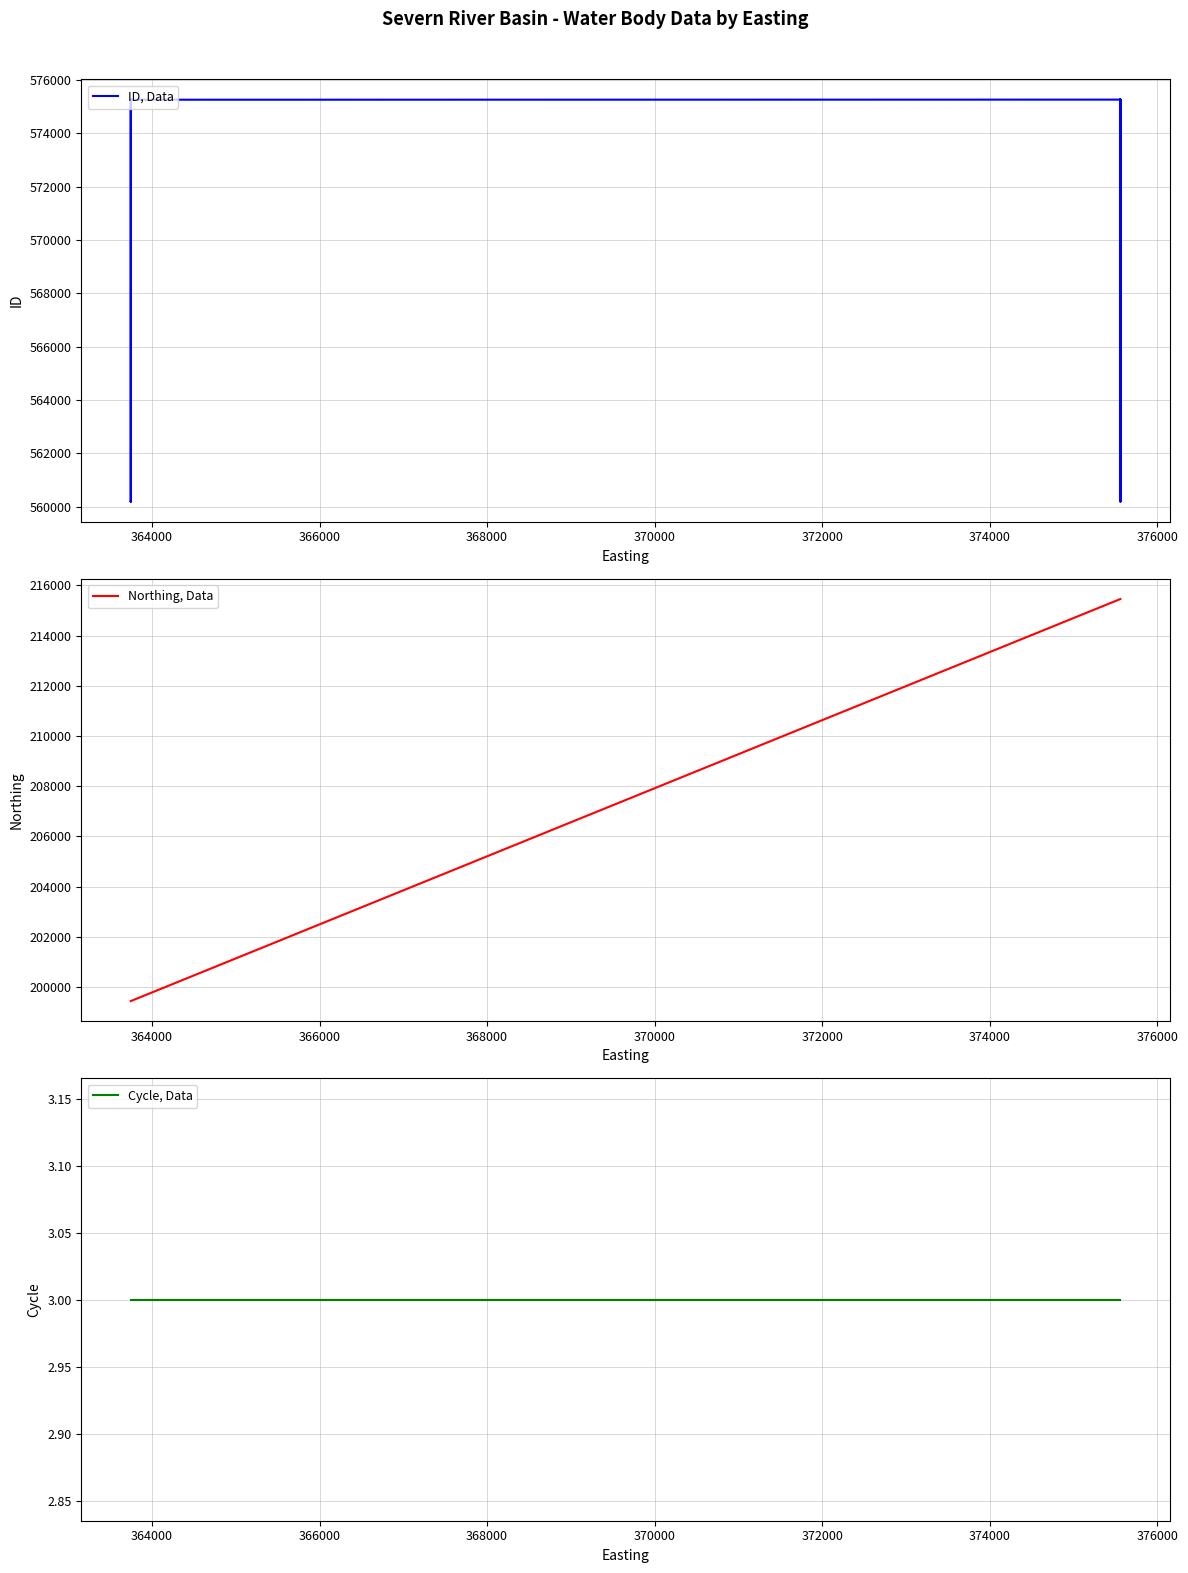

Reading left to right, transcribe all the data shown in this chart.

ID, Data: 575268	575267	560195	560193	560192	560191	560196	560194	575266	575264	575265	575269	560205	575273	560202	560203	560204	575271	575272	575274	560199
Northing, Data: 199441	199441	199441	199441	199441	199441	199441	199441	199441	199441	199441	215457	215457	215457	215457	215457	215457	215457	215457	215457	215457
Cycle, Data: 3	3	3	3	3	3	3	3	3	3	3	3	3	3	3	3	3	3	3	3	3